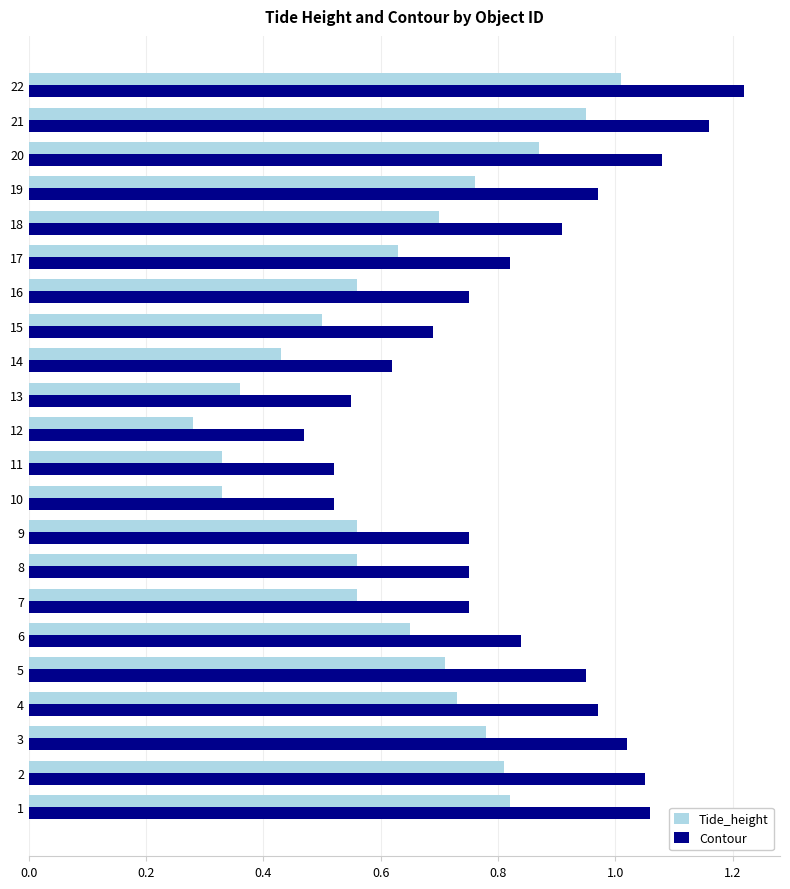

Which series has the largest range (max minus min)?

Contour